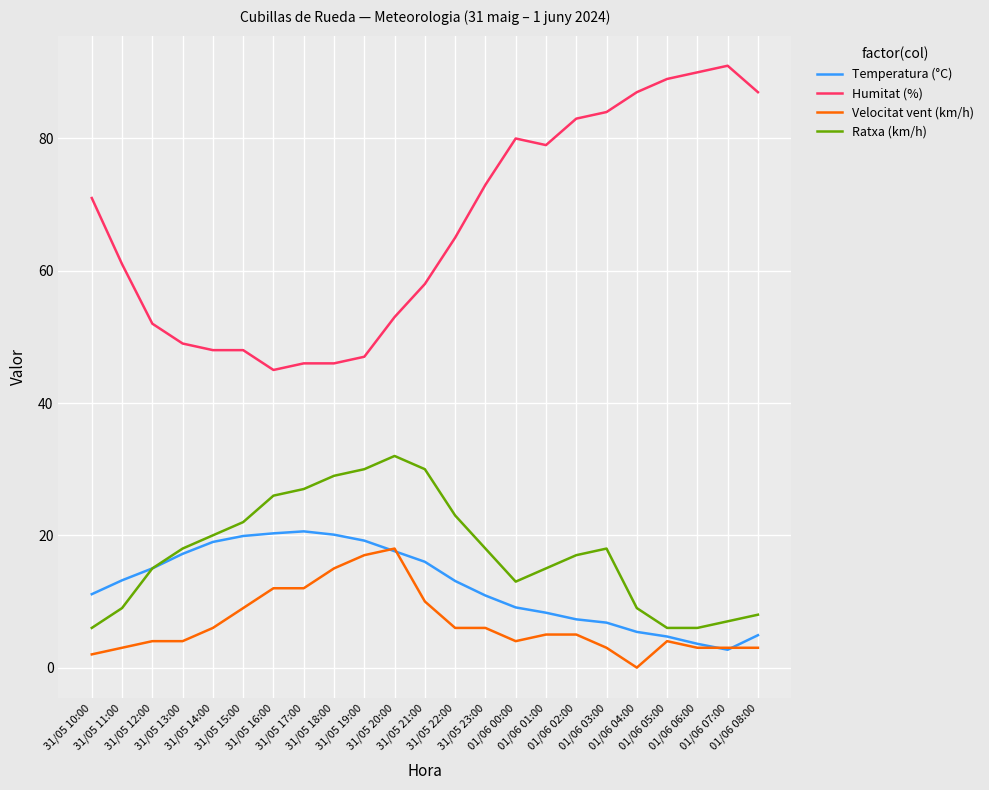

What is the maximum value for Ratxa (km/h)?

32.0